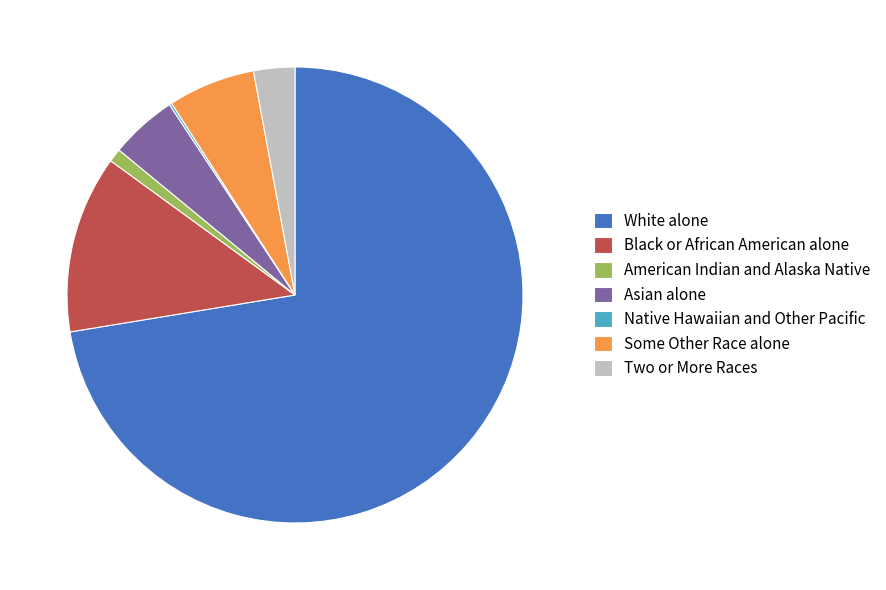

Does Asian alone represent more than half of the total?

No